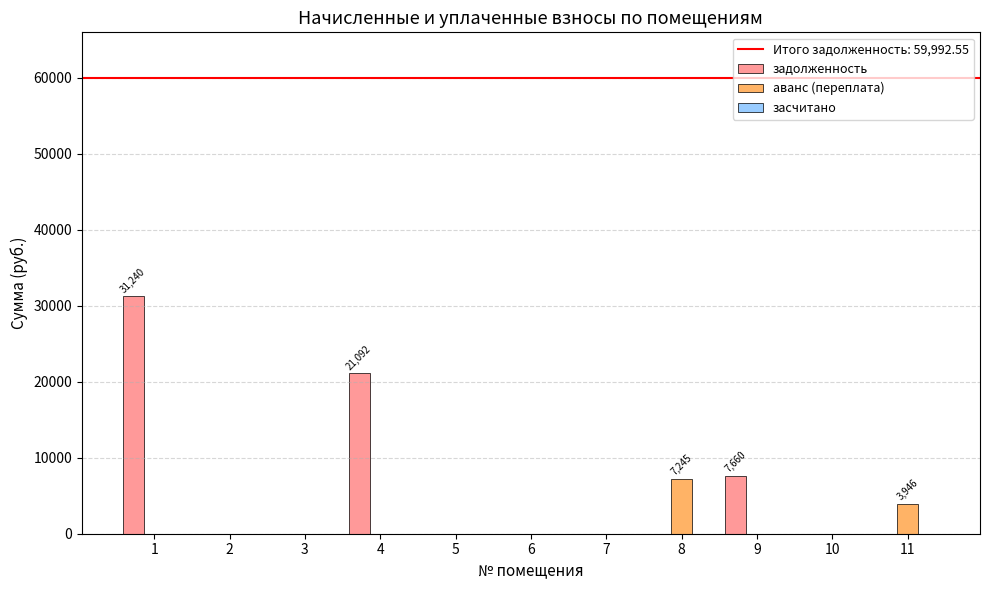

True or false: аванс (переплата) has a value of 3628.2 at 9.

False